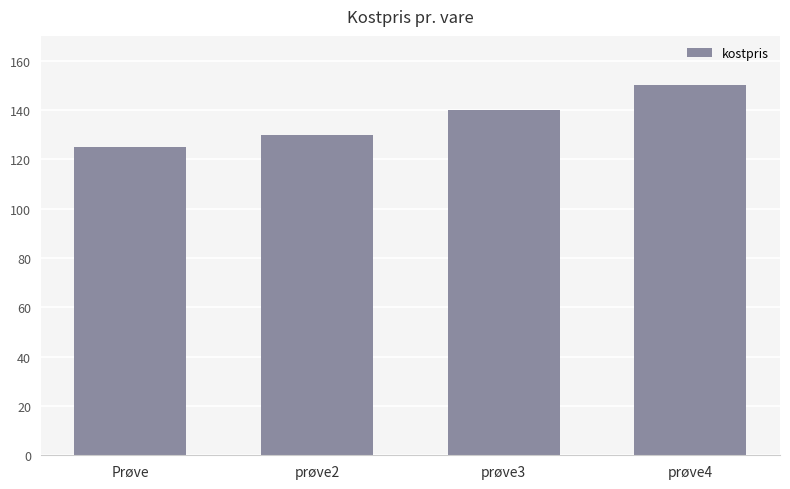

Where is the data nearest to the value 137?

prøve3